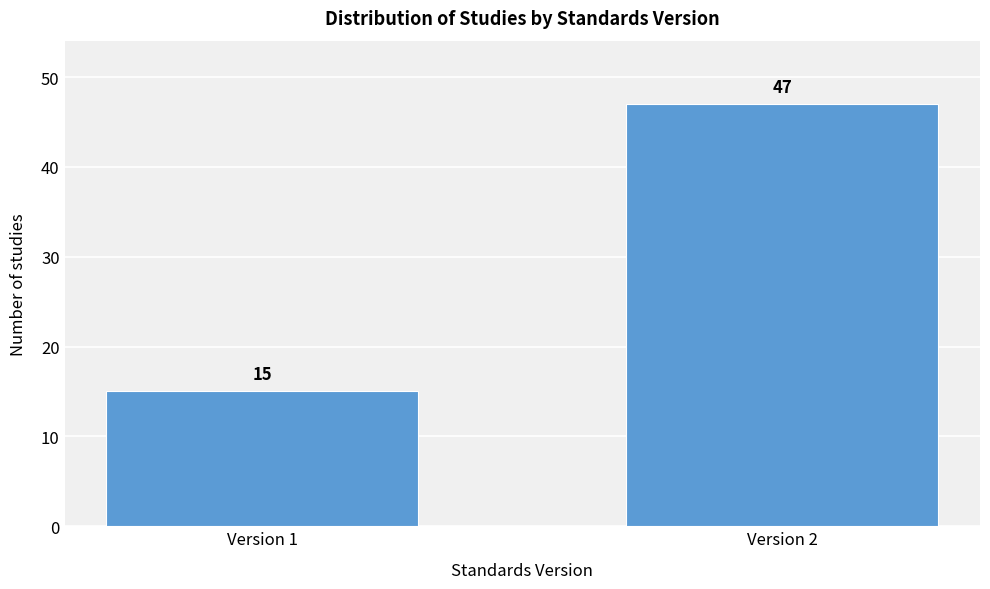

Reading left to right, extract all data points from this chart.

Version 1=15	Version 2=47